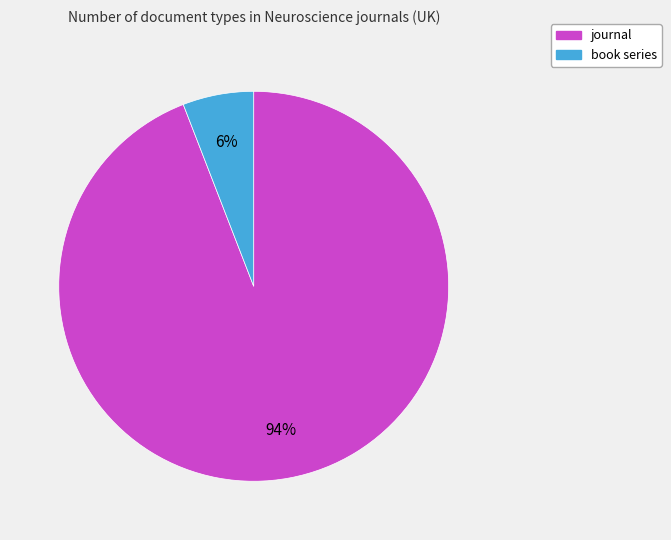

How many slices are in this pie chart?

2